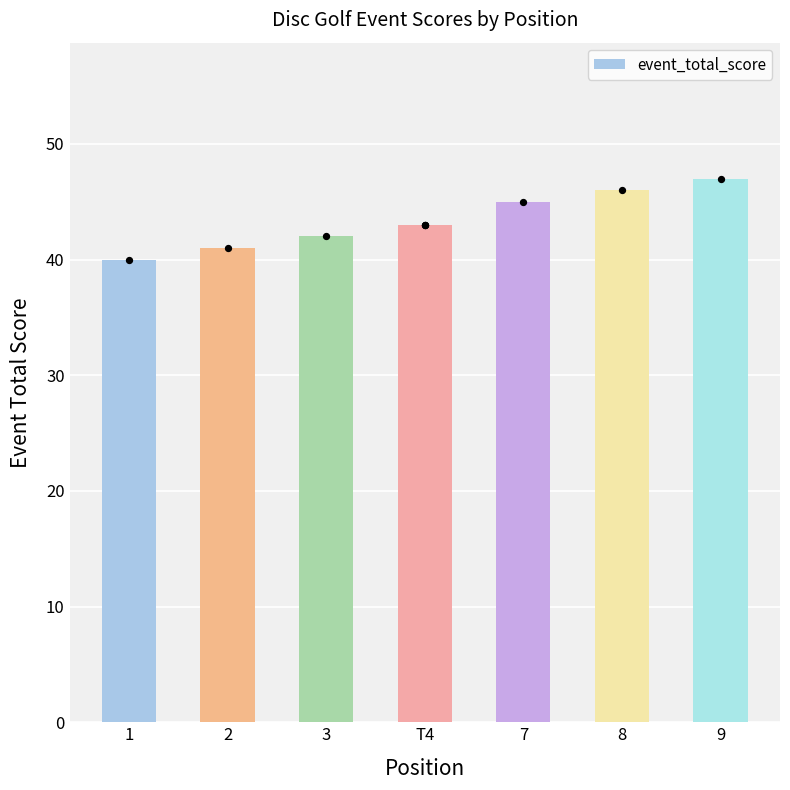

Between 1 and T4, which is larger?

T4